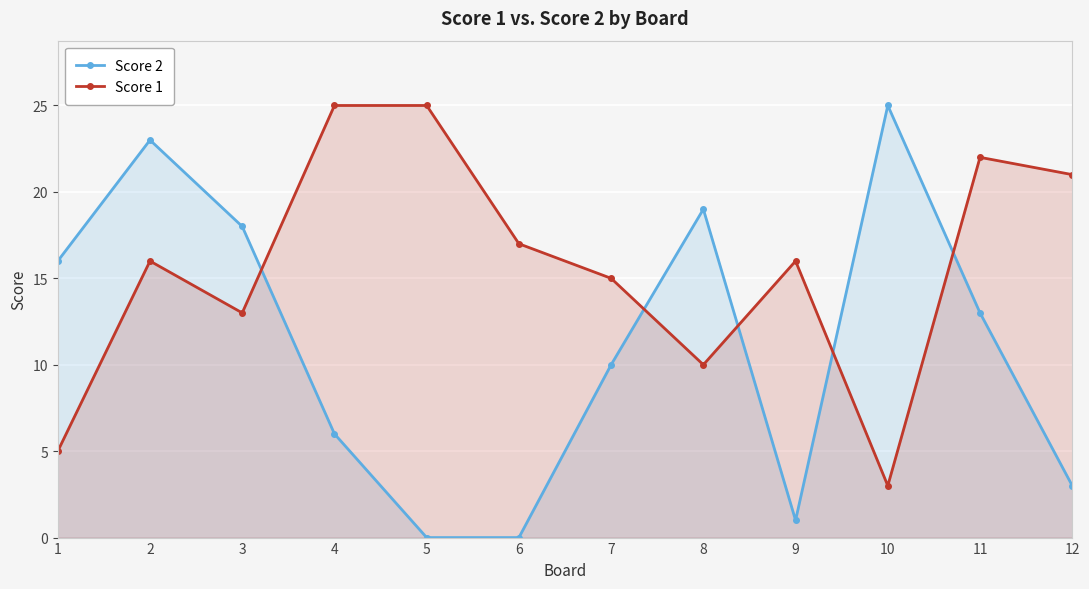

Where is Score 1 nearest to the value 14?

3